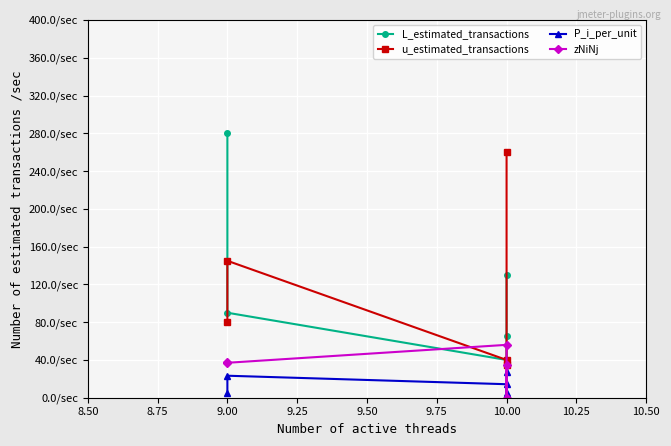

Between 9.00 and 9.25, which is larger?

9.25